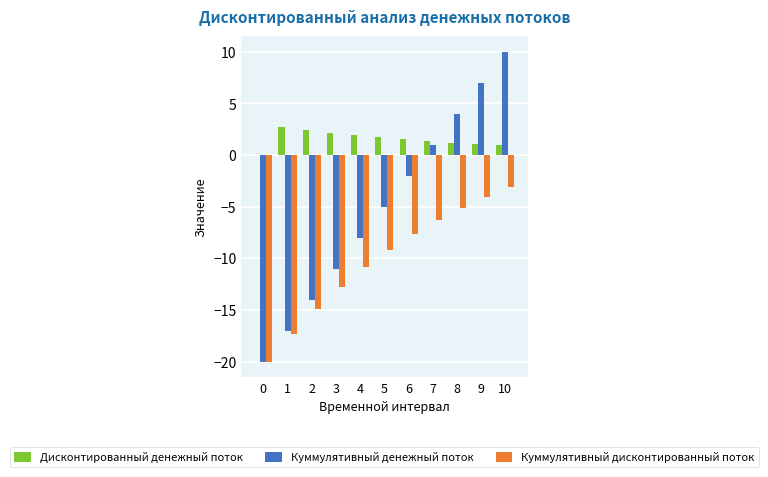

Which series changed the most between 0 and 3?

Куммулятивный денежный поток